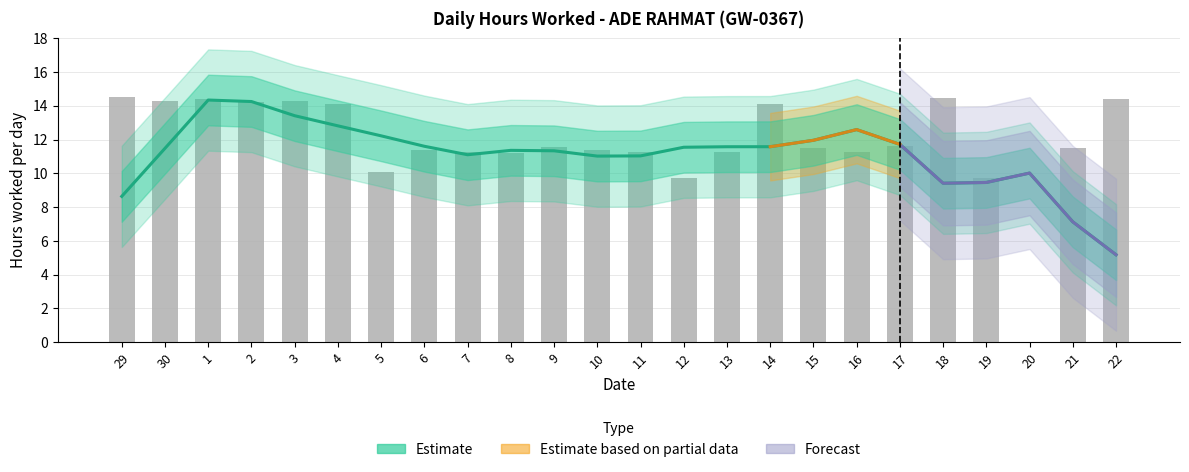

What is the change in value from 30 to 9?

-2.7